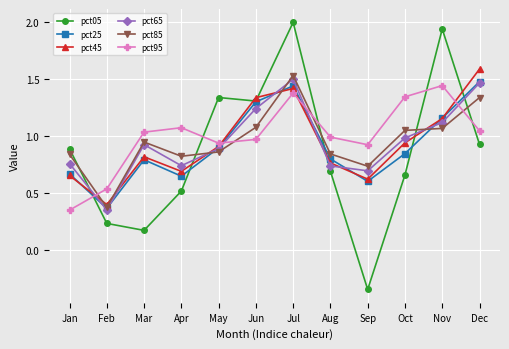

Is the value of pct65 at Mar greater than the value of pct85 at Jan?

Yes